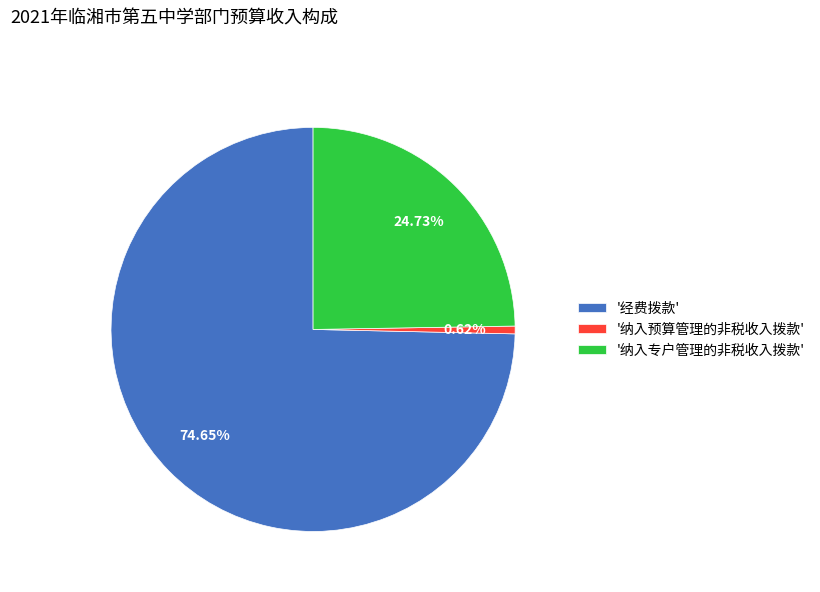

Which slice is the smallest?

'纳入预算管理的非税收入拨款'